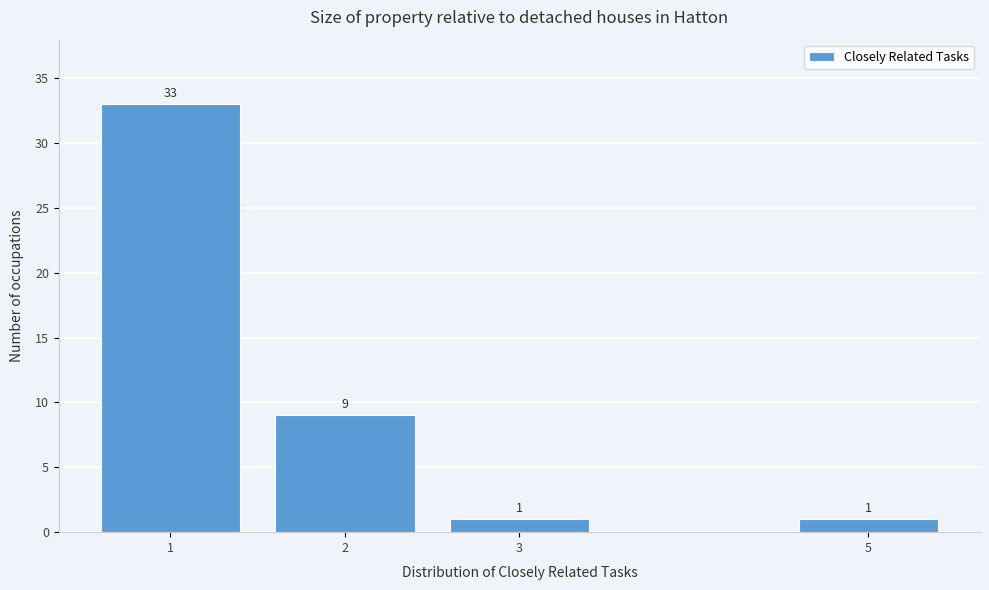

Reading right to left, transcribe all the data shown in this chart.

5=1	3=1	2=9	1=33